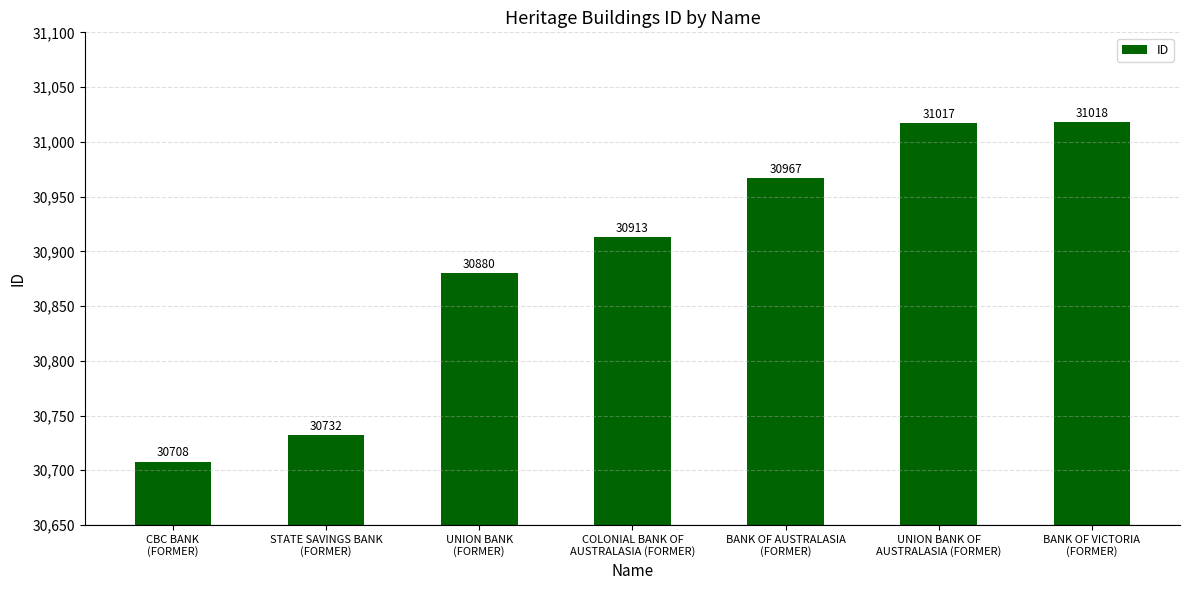

The chart shows a value of 40320 at COLONIAL BANK OF
AUSTRALASIA (FORMER). True or false?

False